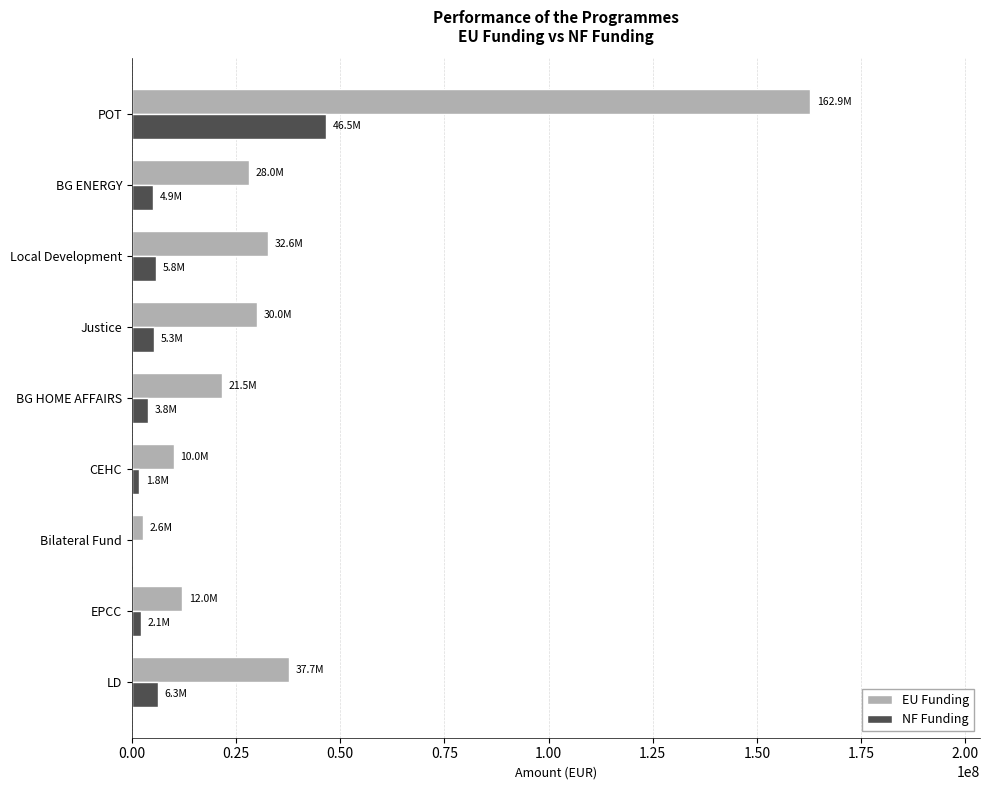

How many series are shown in this chart?

2